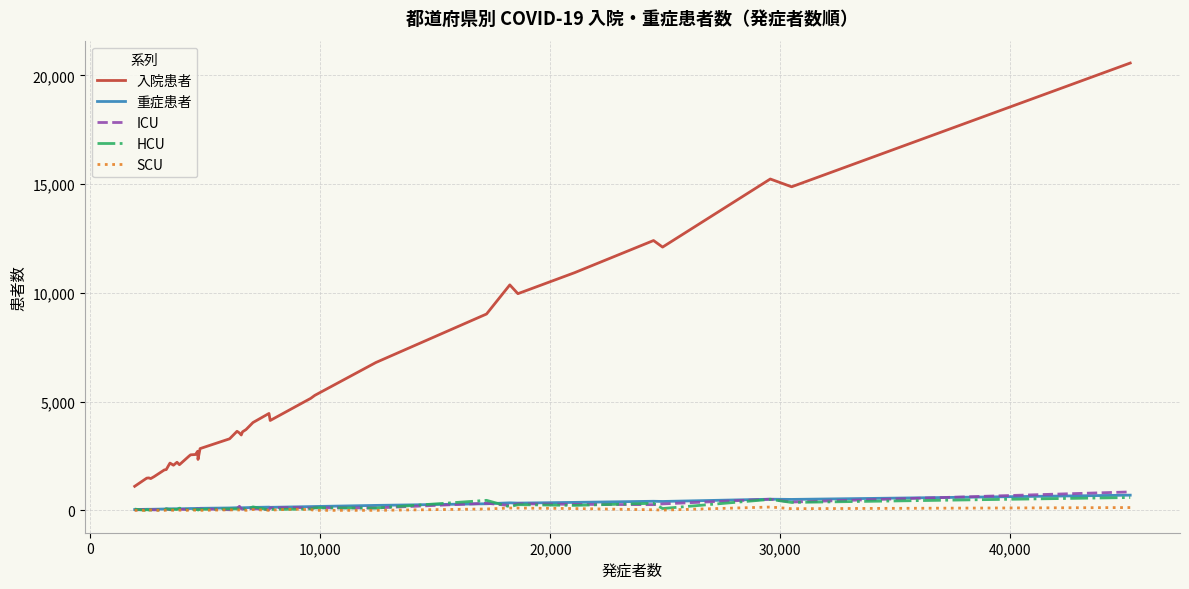

What are all the series names shown in the legend?

入院患者, 重症患者, ICU, HCU, SCU